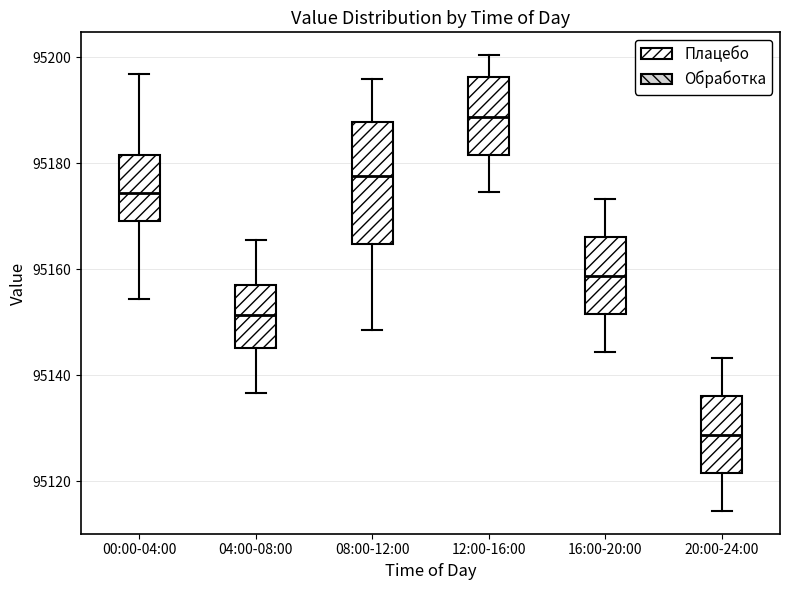

Which box's median line is the lowest?

20:00-24:00